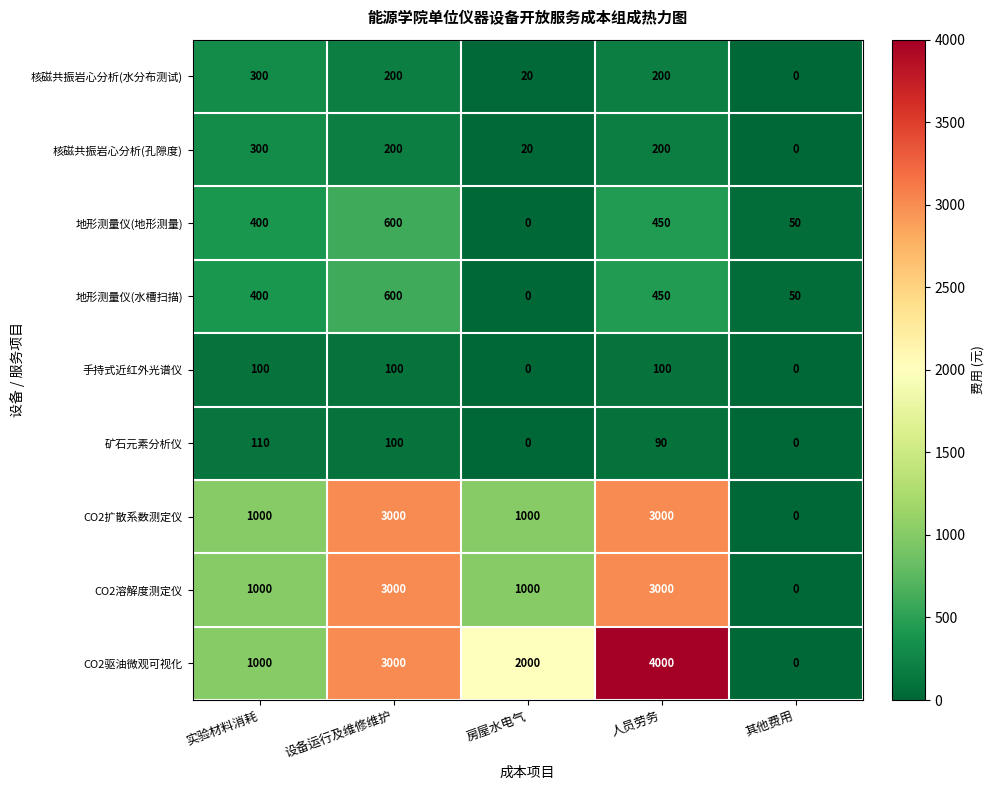

What is the total value across all series at 人员劳务?

11490